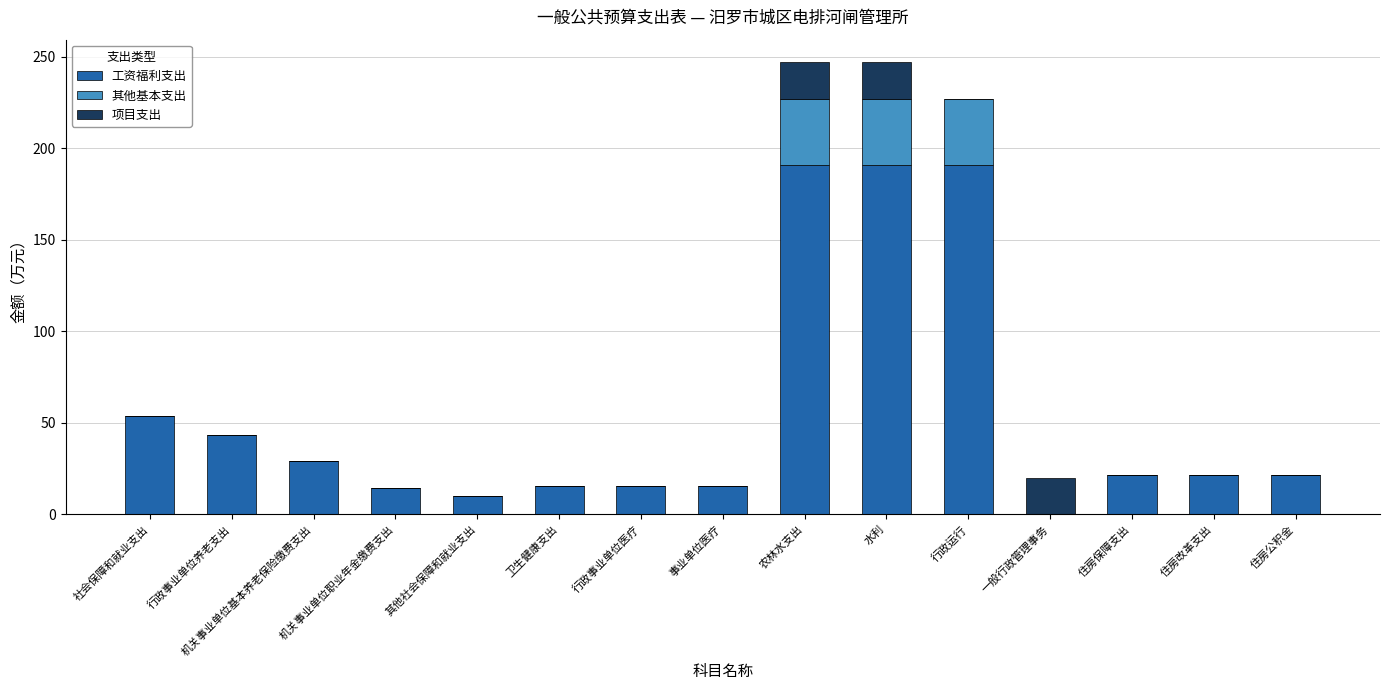

Are the bars horizontal?

No